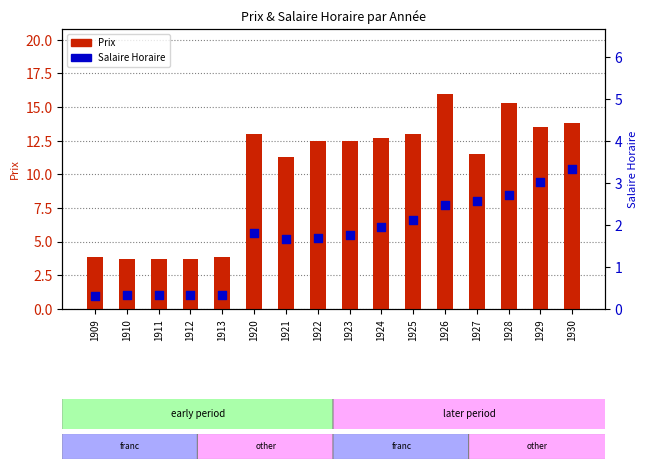

What is the total value across all series at 1913?

4.2